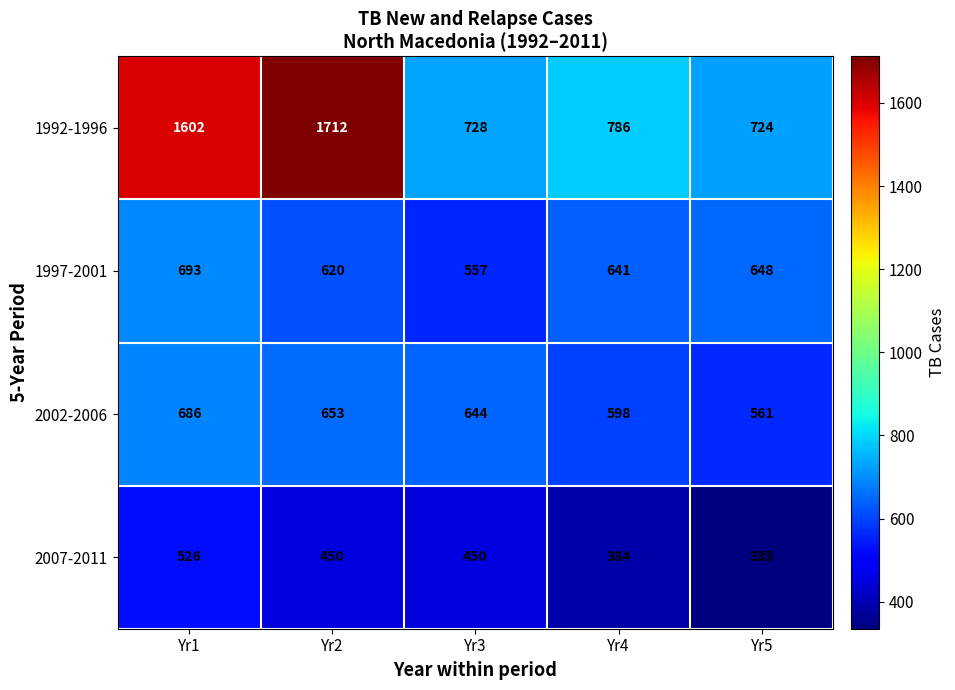

Which series has the largest range (max minus min)?

1992-1996